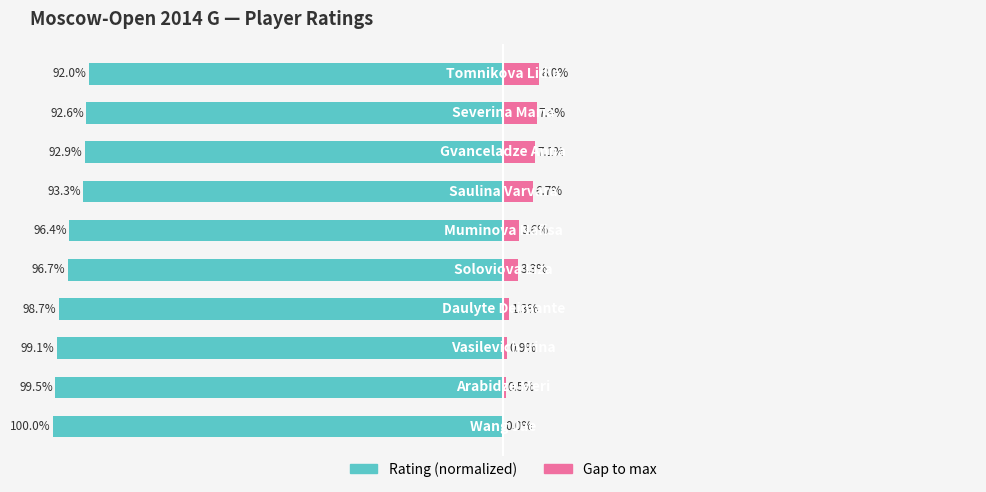

Count the number of categories in the chart.

10